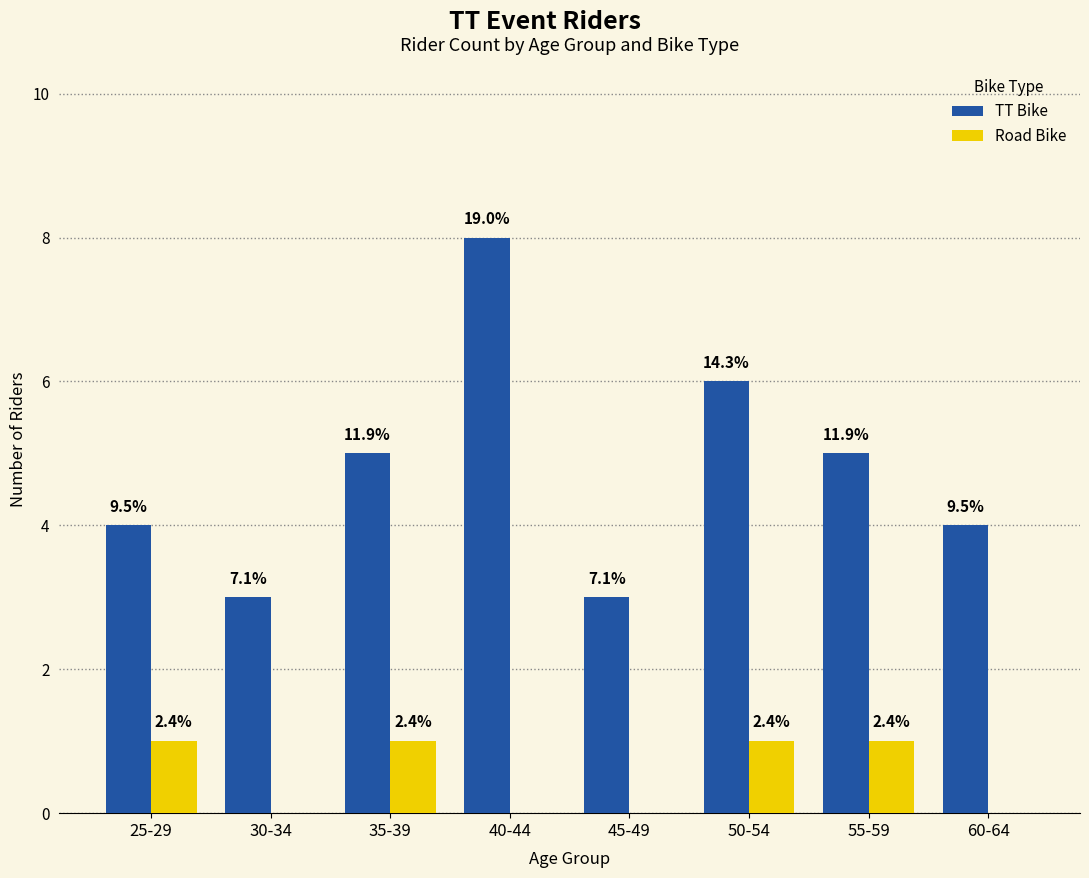

Reading left to right, transcribe all the data shown in this chart.

TT Bike: 4	3	5	8	3	6	5	4
Road Bike: 1	0	1	0	0	1	1	0